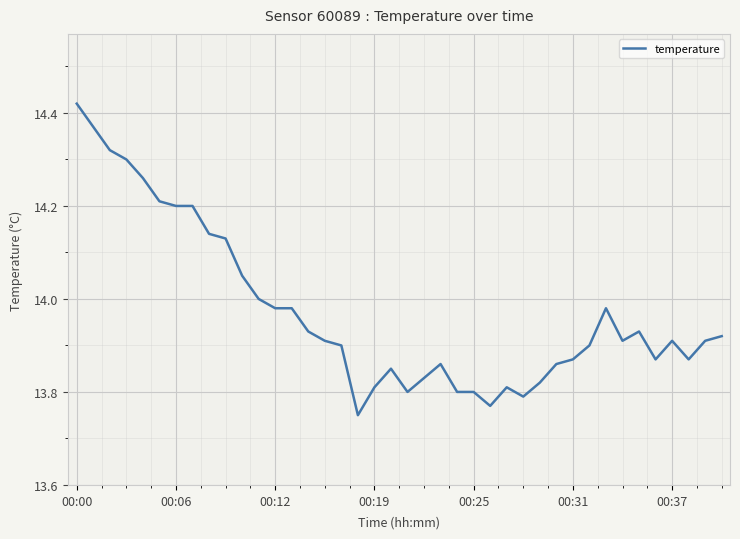

Is this an area chart (filled region under the line)?

No